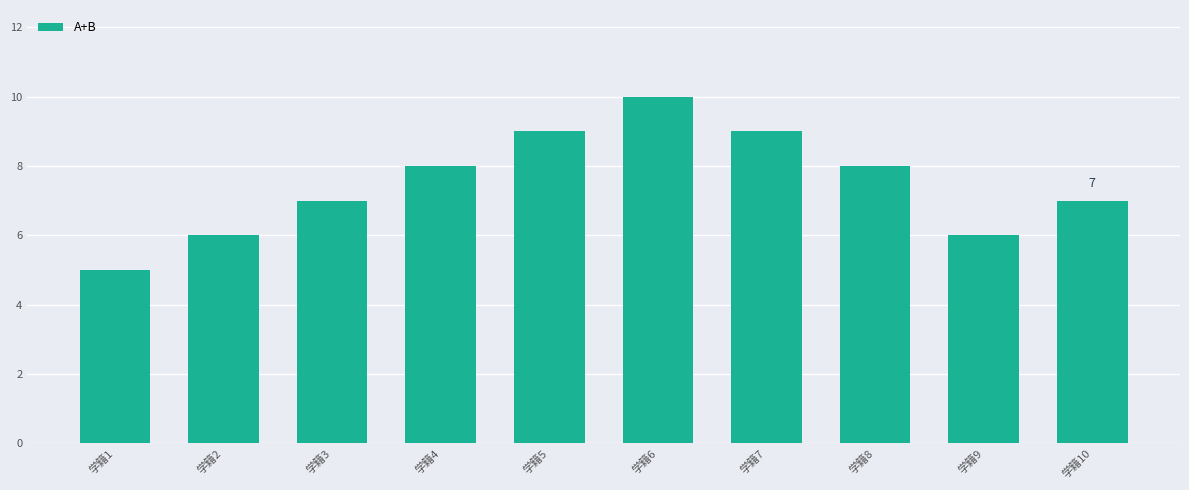

How many data points are less than 8?

5